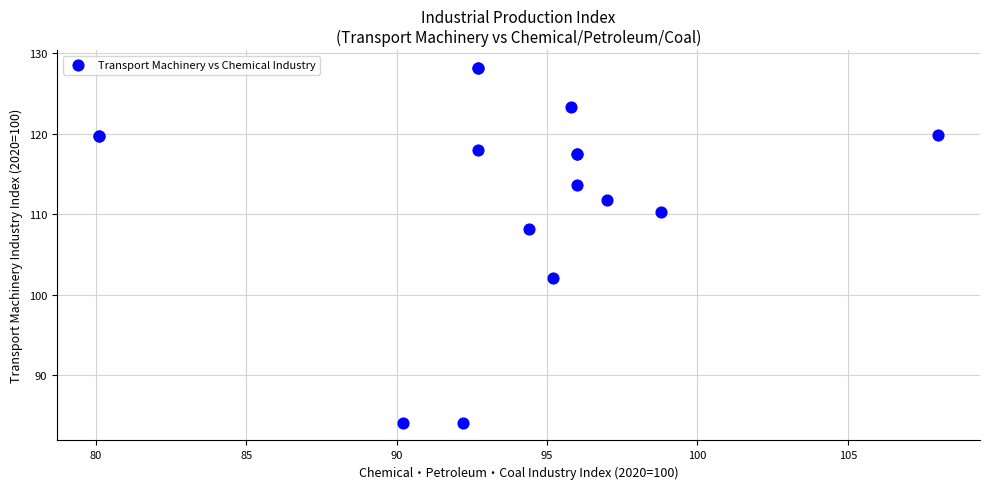

What Y value in the scatter plot is closest to 106?

108.2